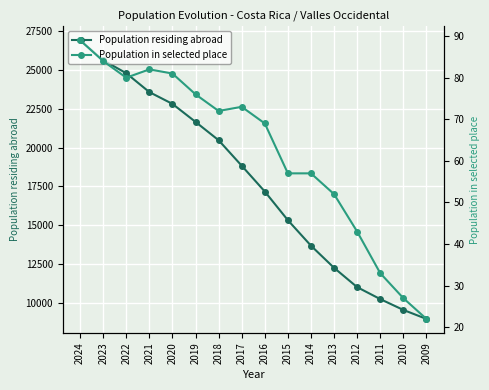

Where is Population in selected place nearest to the value 55?

2015